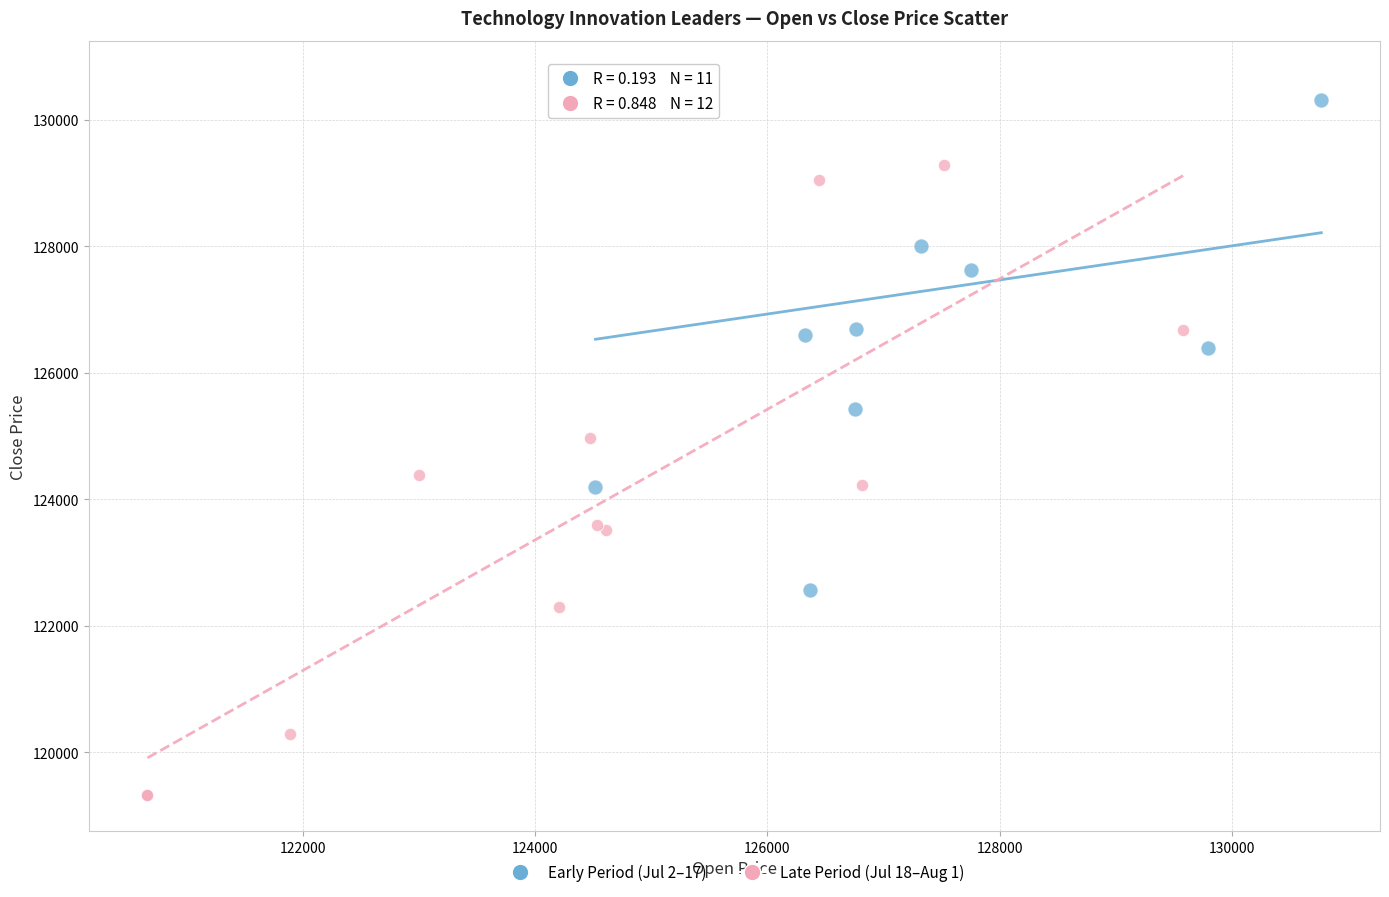

Which series contains the highest Y value?

Early Period (Jul 2–17)